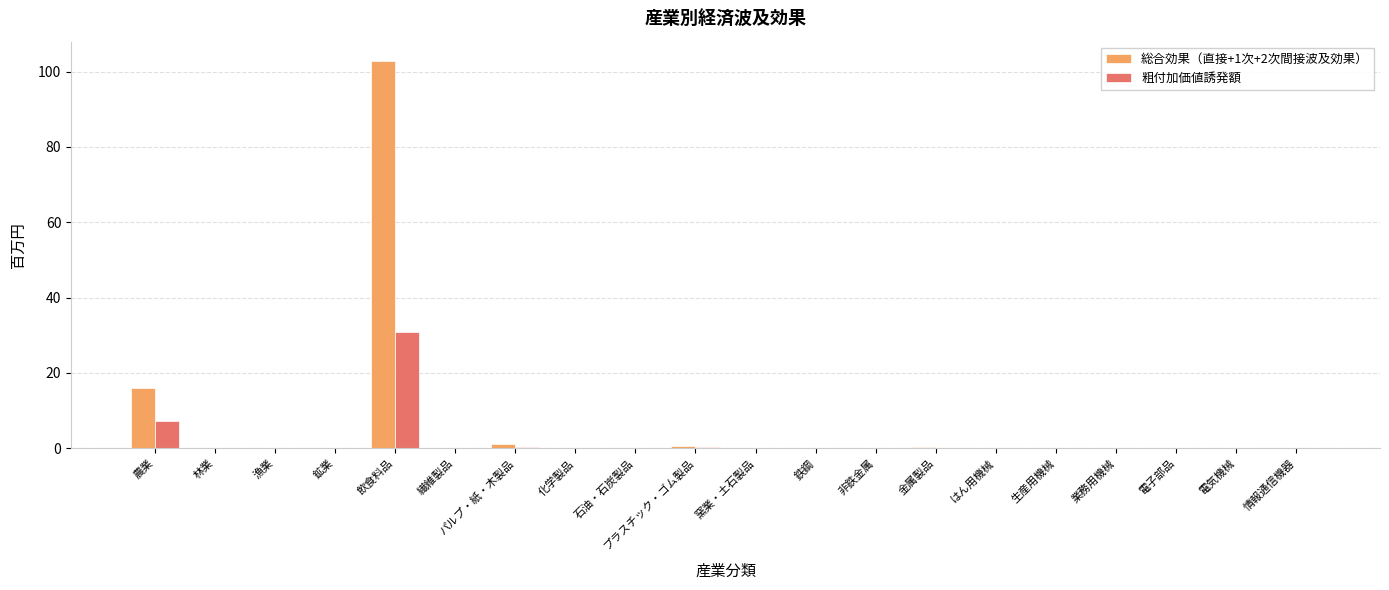

The value of 粗付加価値誘発額 at 農業 is 7.2. True or false?

True